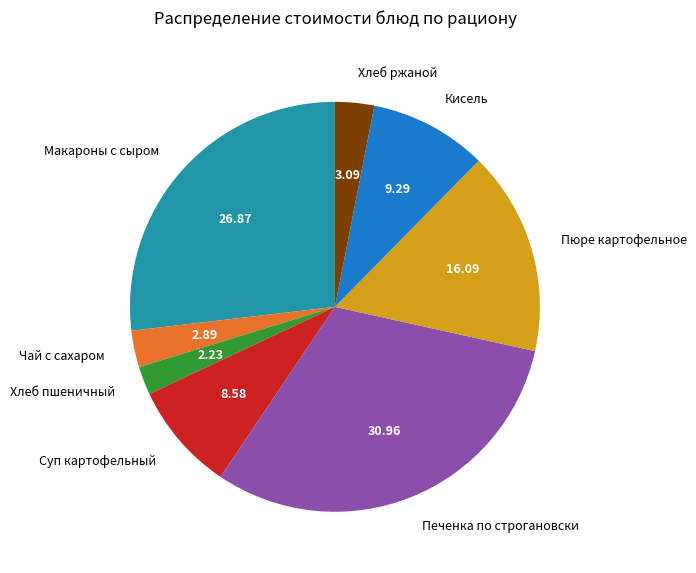

What is the smallest slice in the pie chart?

Хлеб пшеничный